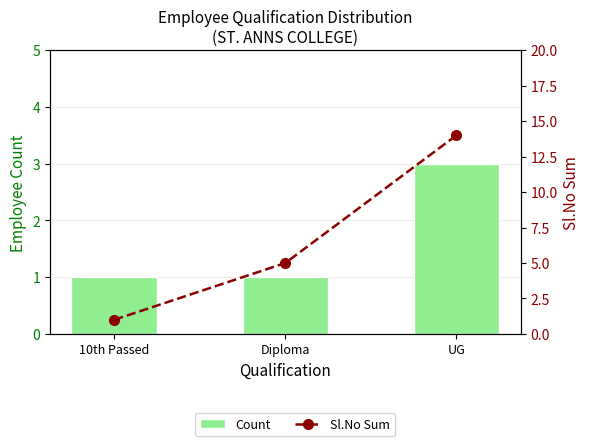

Rank the categories by Sl.No Sum value from lowest to highest.

10th Passed, Diploma, UG